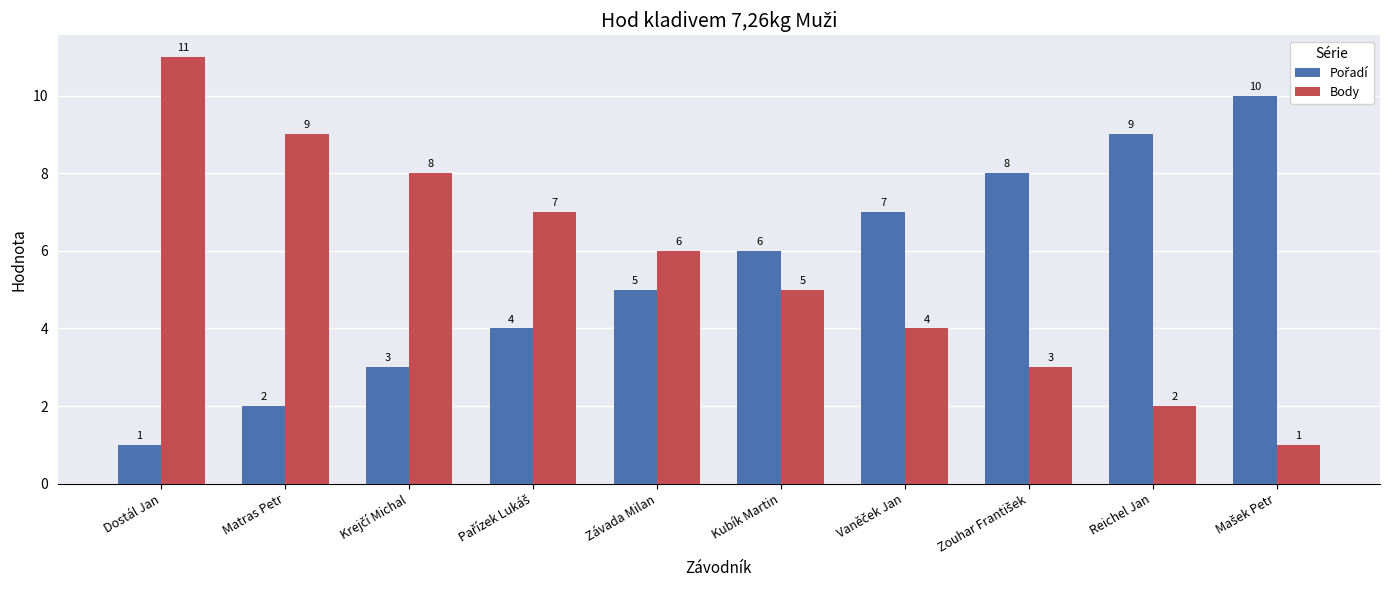

At which label is Body closest to 6?

Závada Milan